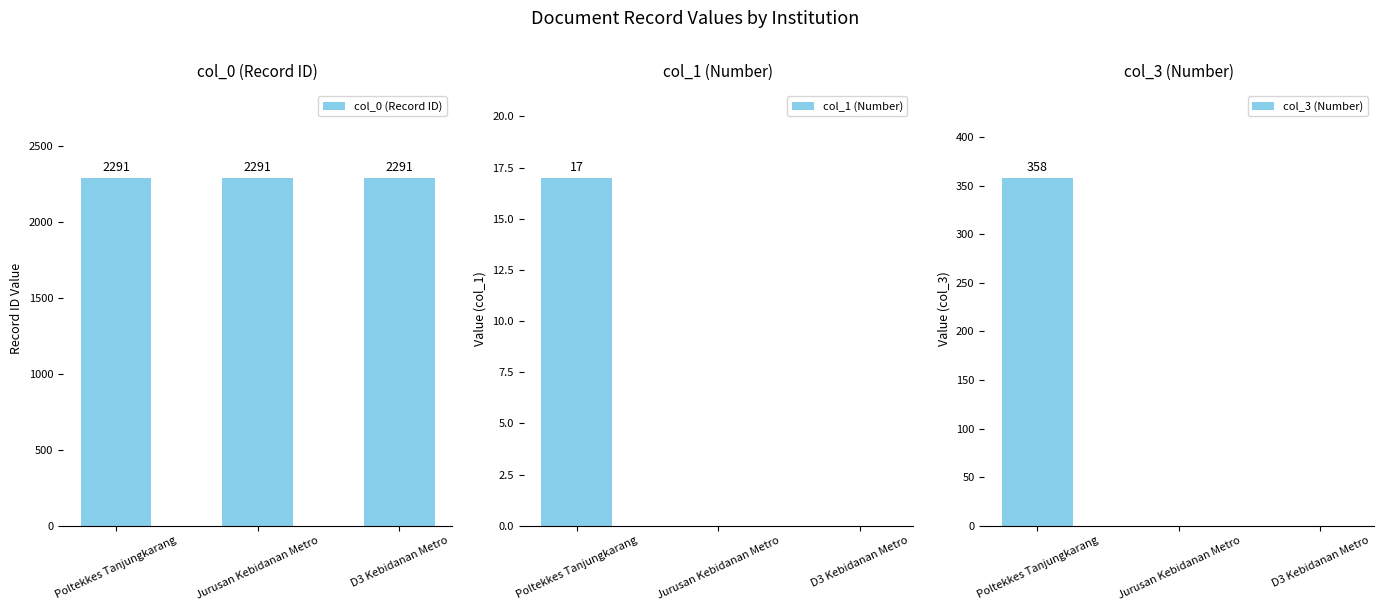

Rank the categories by col_1 (Number) value from highest to lowest.

Poltekkes Tanjungkarang, Jurusan Kebidanan Metro, D3 Kebidanan Metro